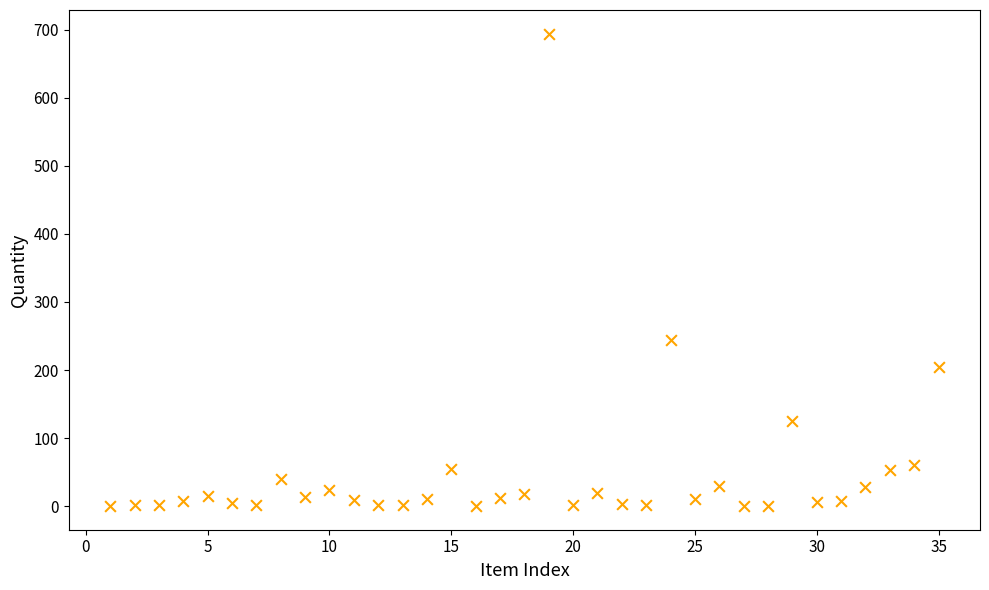

What is the range of Y values (max minus min)?

694.2